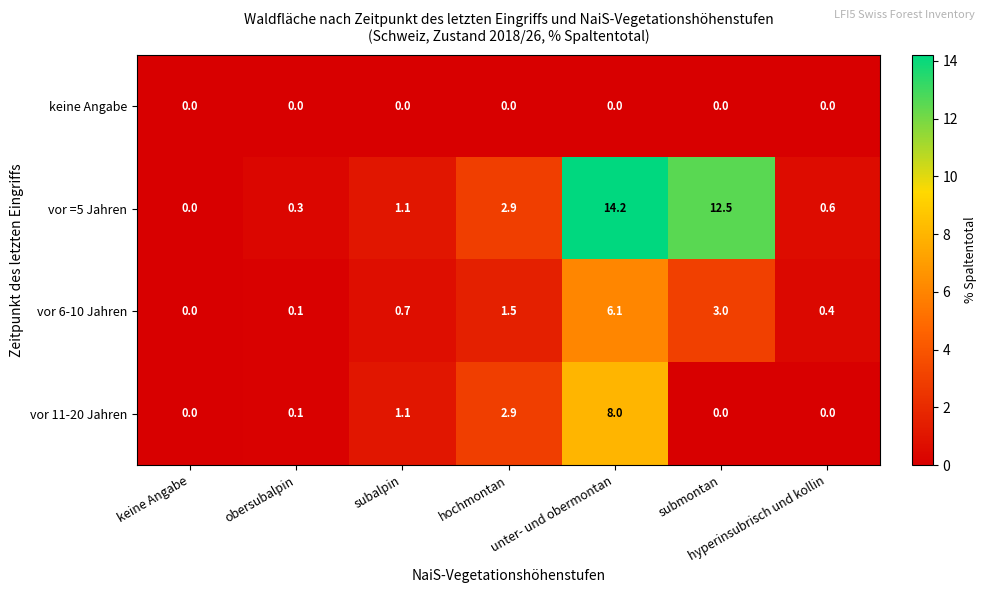

The vor 6-10 Jahren series shows 6.1 at unter- und obermontan. True or false?

True